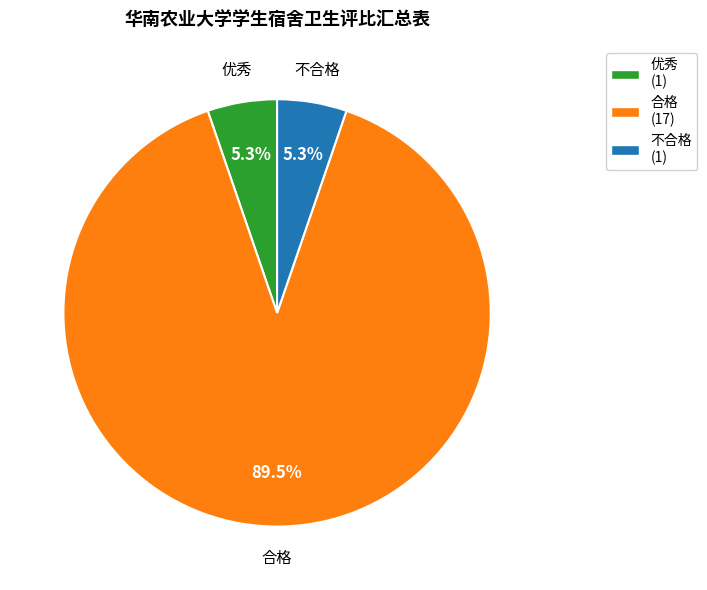

What is the largest slice in the pie chart?

合格